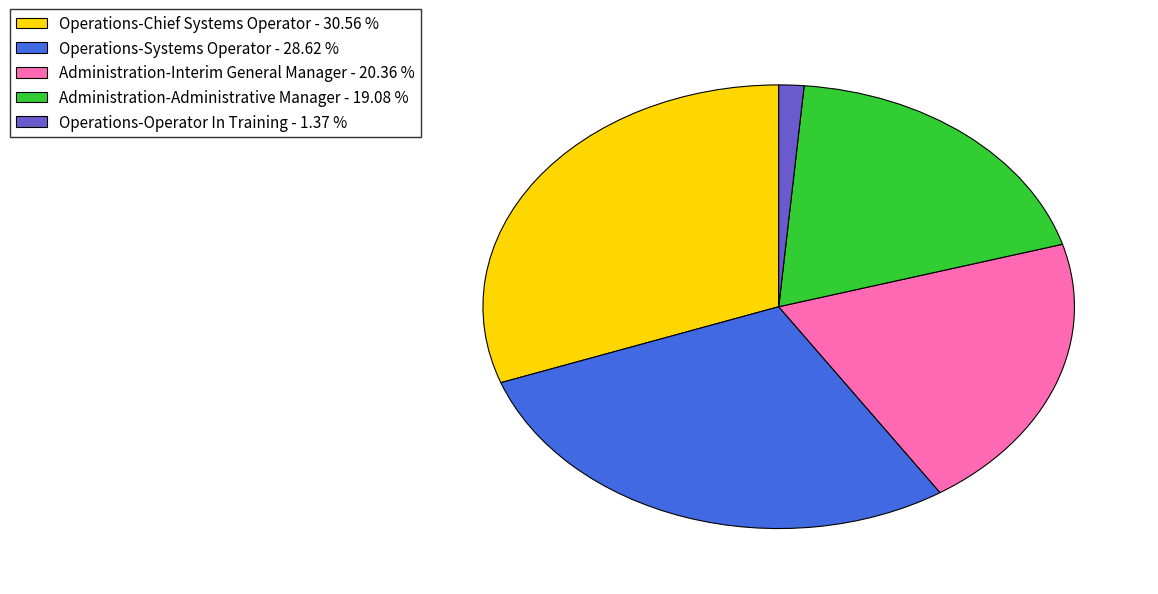

What is the largest slice in the pie chart?

Operations-Chief Systems Operator